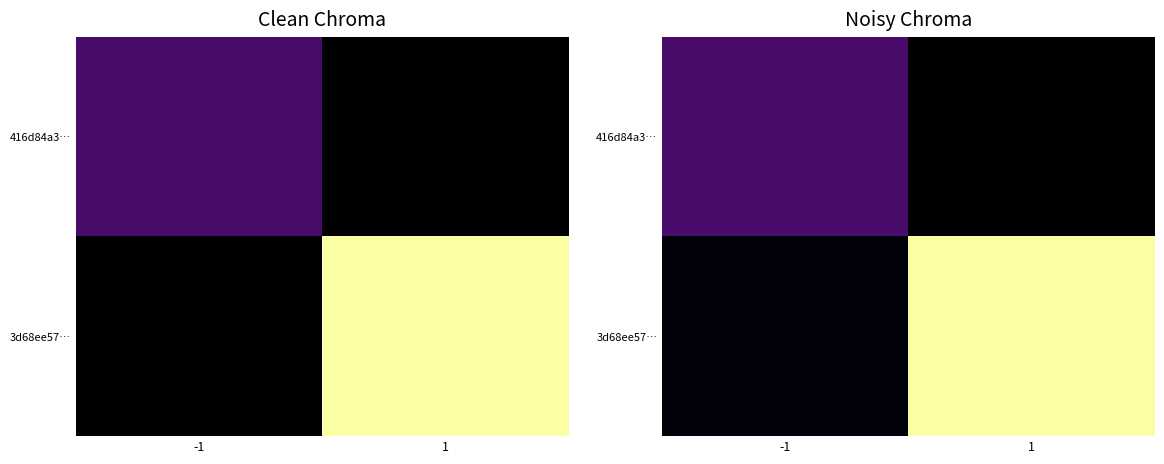

Rank the series by their average value, from highest to lowest.

3d68ee57…, 416d84a3…